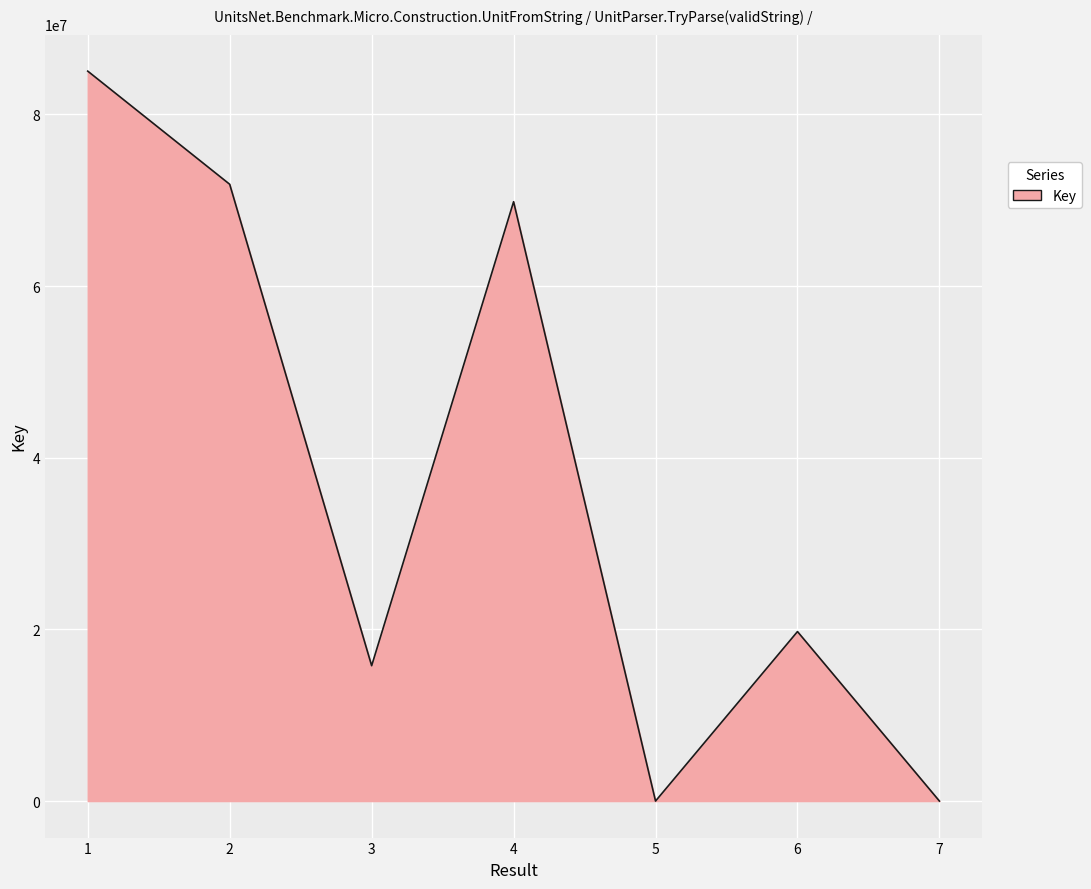

What is the ratio of the value at 2 to the value at 1?

0.8